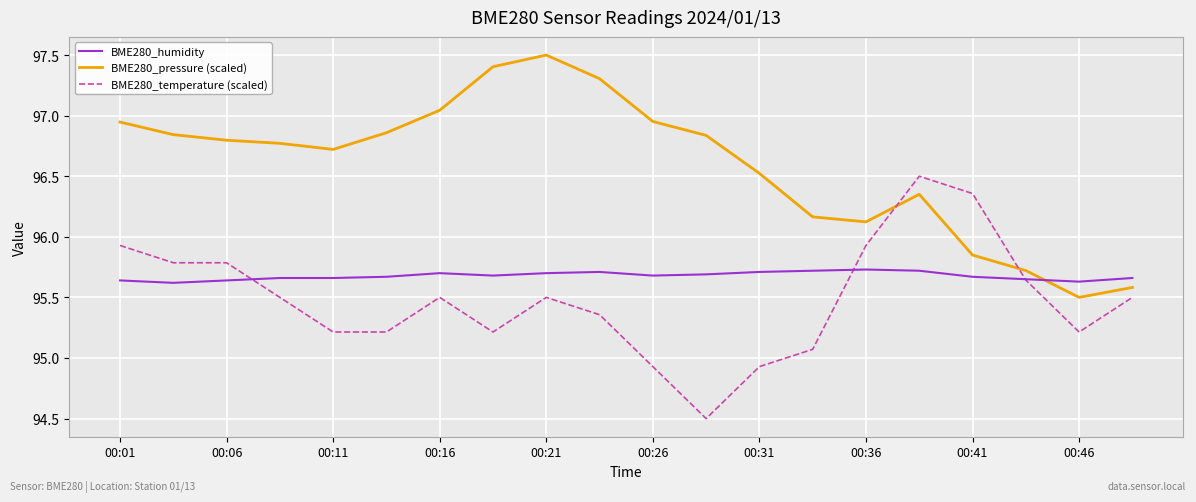

List the series in order of their overall mean, highest first.

BME280_pressure (scaled), BME280_humidity, BME280_temperature (scaled)